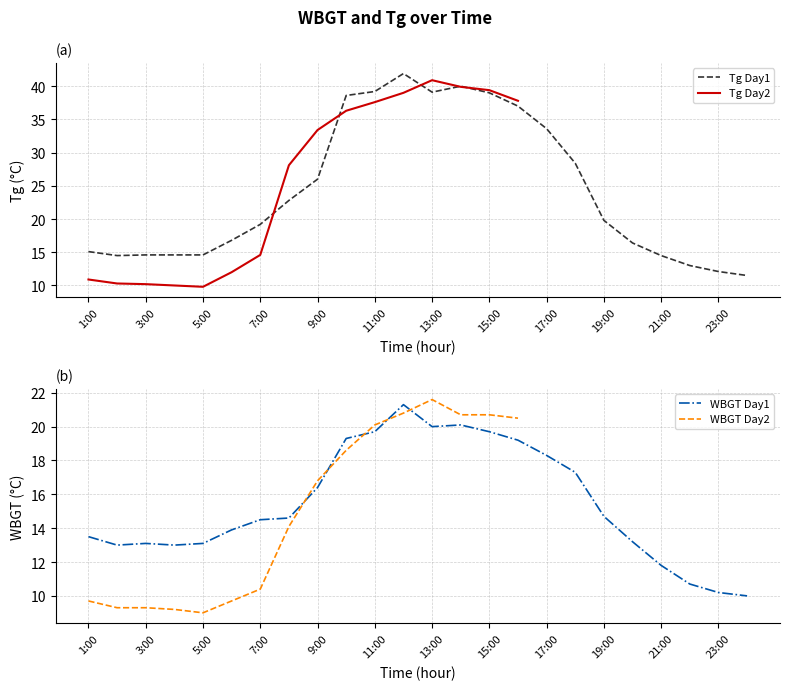

What is the minimum value for Tg Day1?

11.5